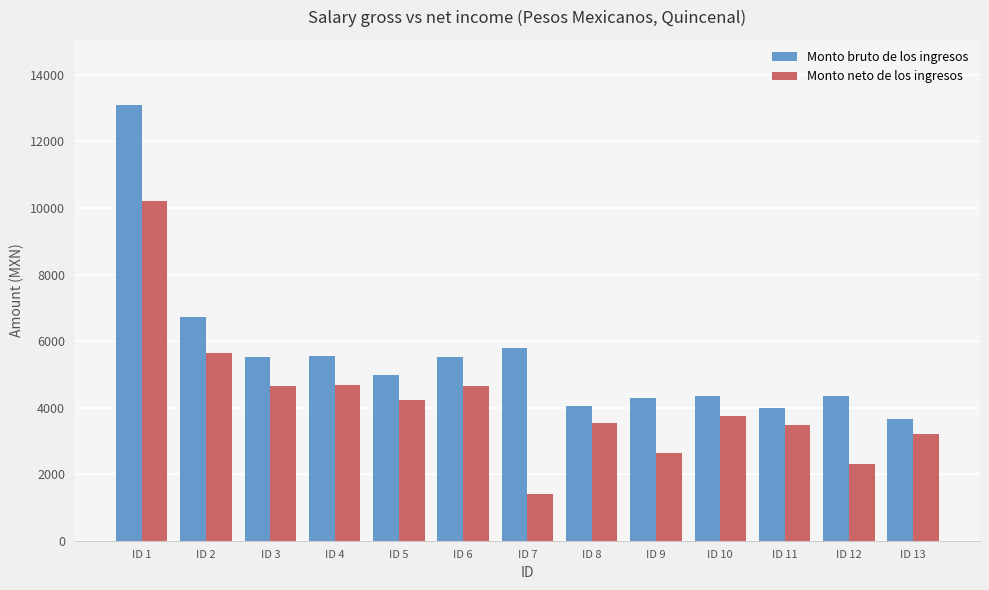

Which label corresponds to the largest value in the chart?

ID 1